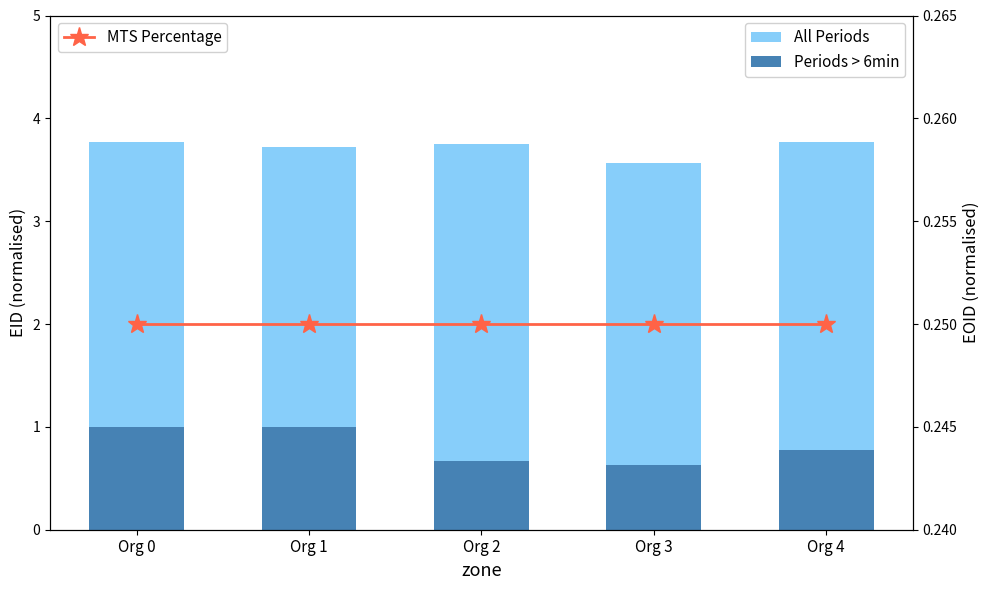

Does the chart contain any negative values?

No